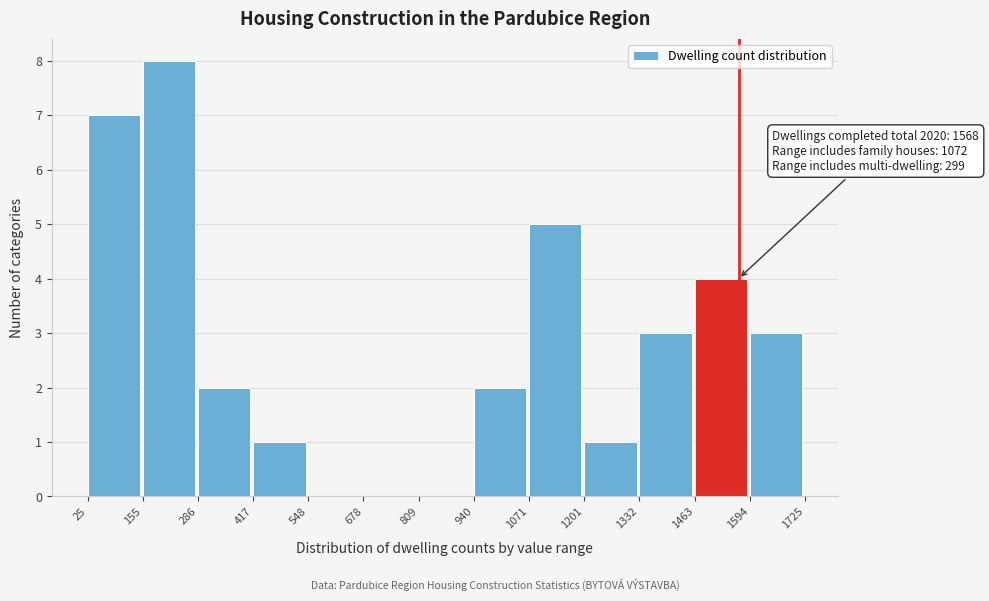

Over which range of the x-axis is the bar tallest?

155 to 286